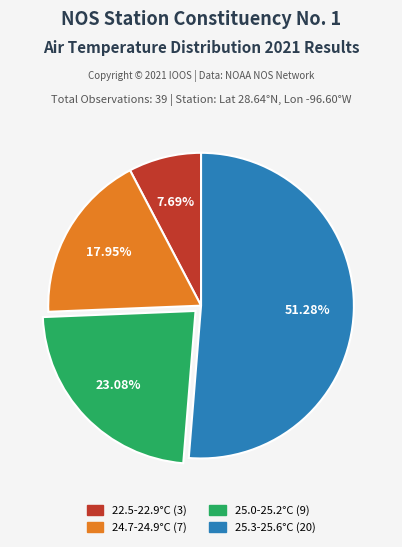

Is there a majority slice in this chart?

Yes